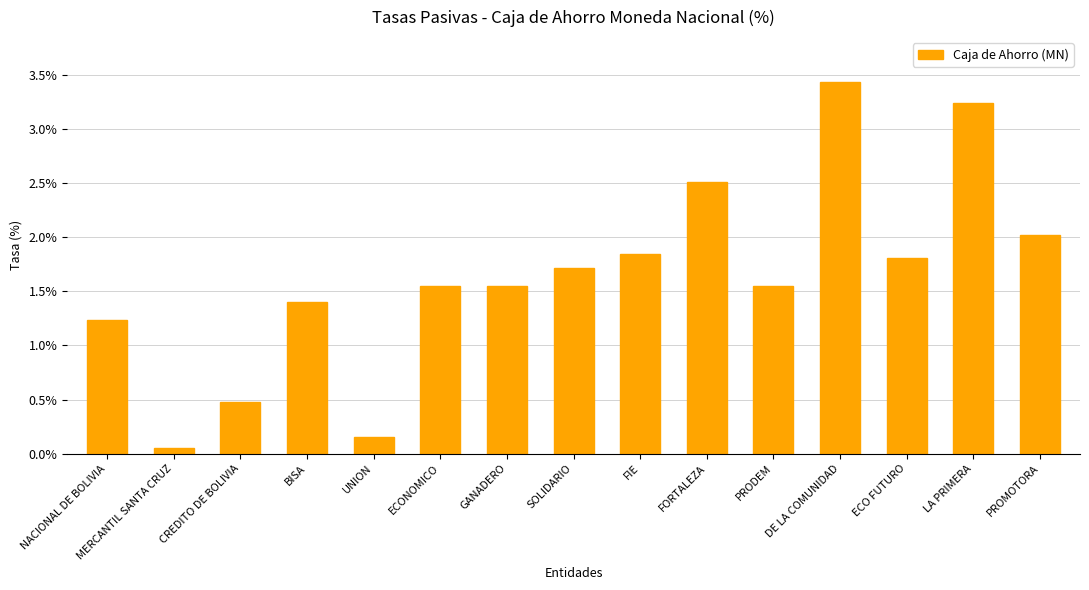

Between GANADERO and MERCANTIL SANTA CRUZ, which is larger?

GANADERO